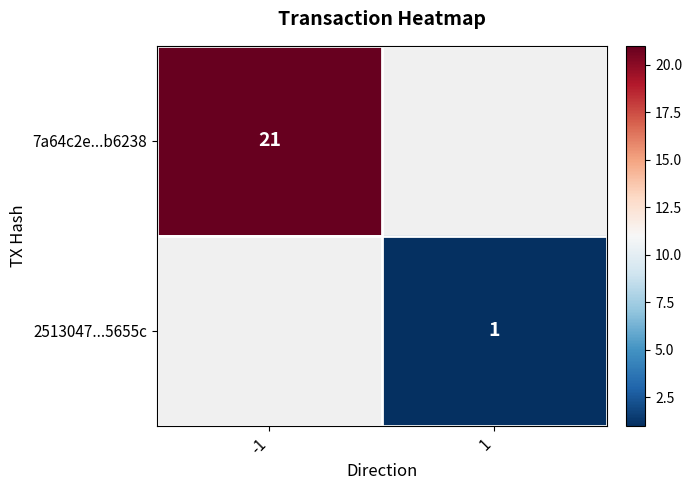

What is the minimum value shown in the chart?

1.0